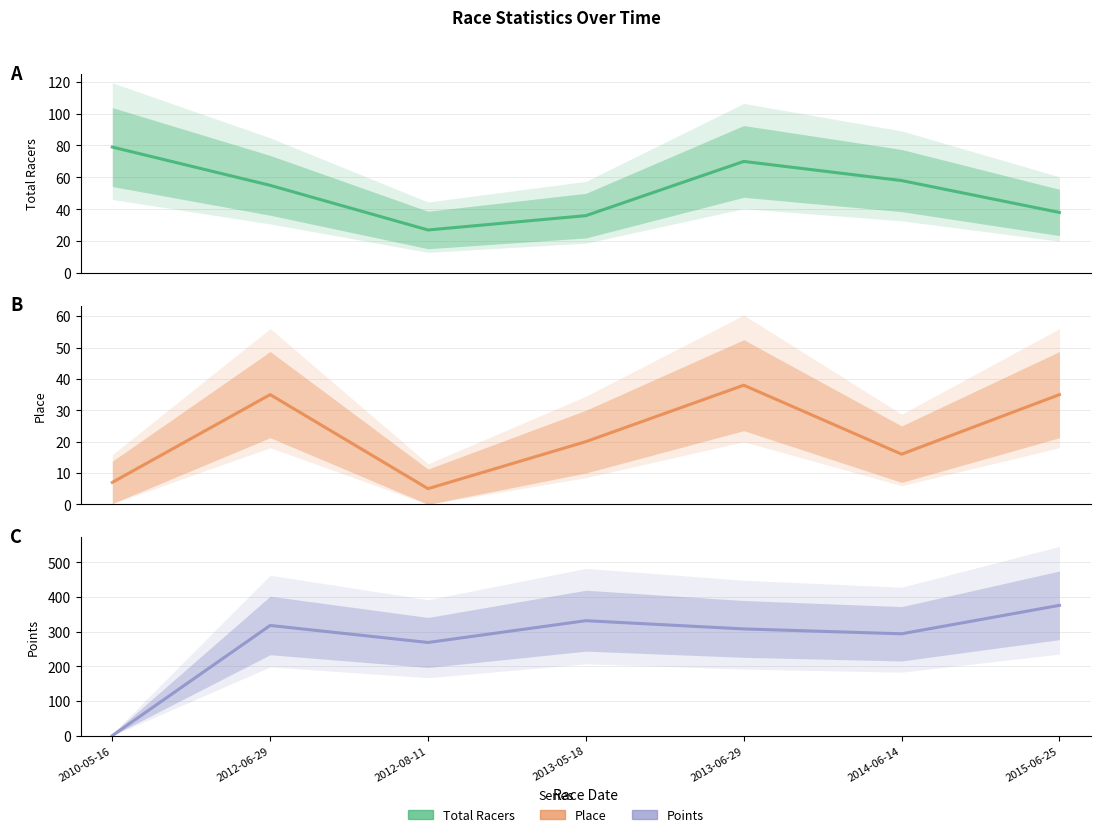

Reading right to left, what are all the values shown in this chart?

Total Racers: 2015-06-25=38.0	2014-06-14=58.0	2013-06-29=70.0	2013-05-18=36.0	2012-08-11=27.0	2012-06-29=55.0	2010-05-16=79.0
Place: 2015-06-25=35.0	2014-06-14=16.0	2013-06-29=38.0	2013-05-18=20.0	2012-08-11=5.0	2012-06-29=35.0	2010-05-16=7.0
Points: 2015-06-25=376.1	2014-06-14=294.0	2013-06-29=308.0	2013-05-18=331.8	2012-08-11=268.9	2012-06-29=318.0	2010-05-16=0.0